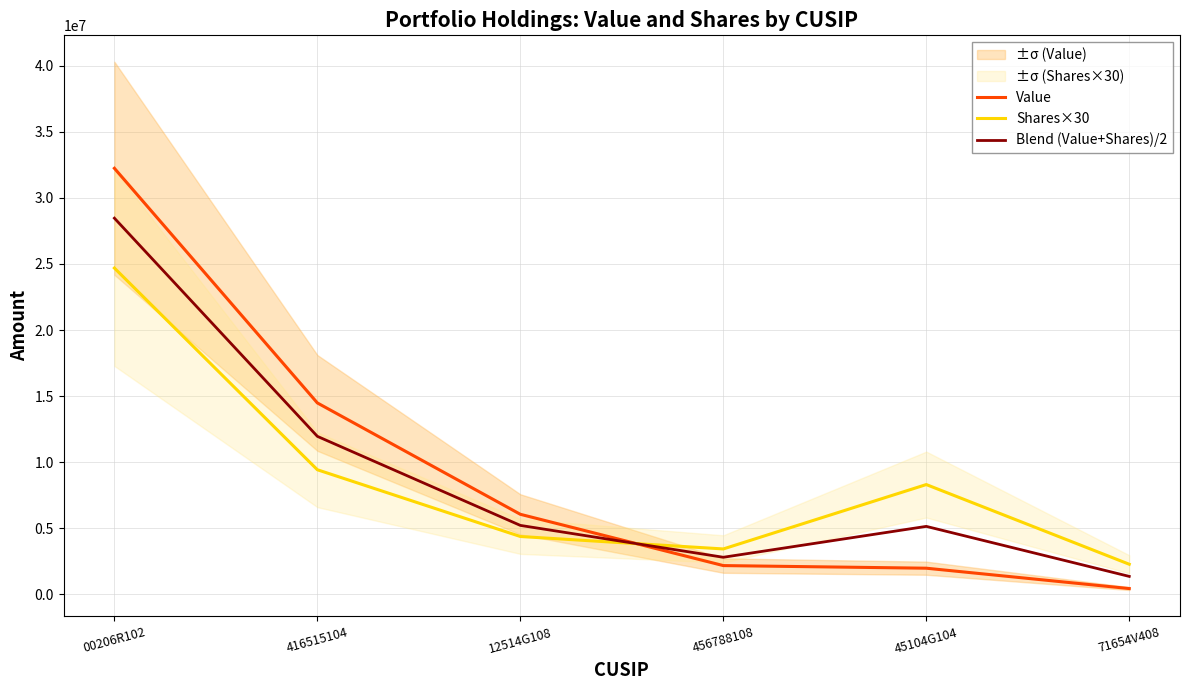

What value does the Shares×30 series have at 12514G108, to the nearest 50?

4382450